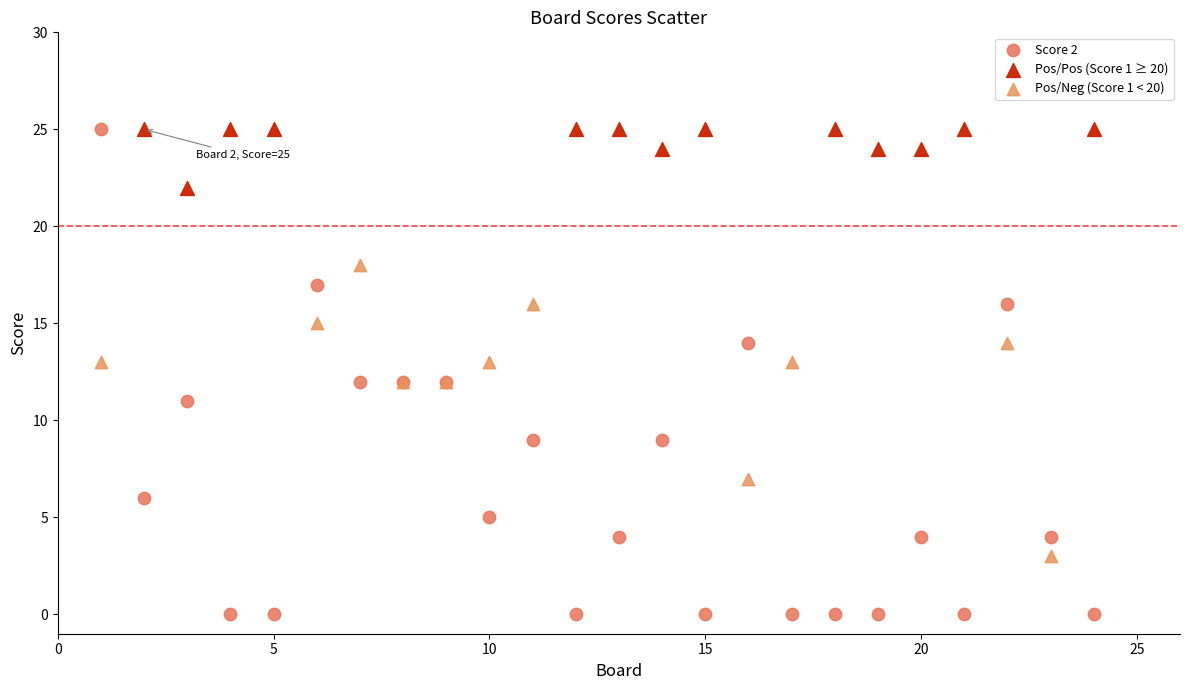

Which series has the widest spread of Y values?

Score 2